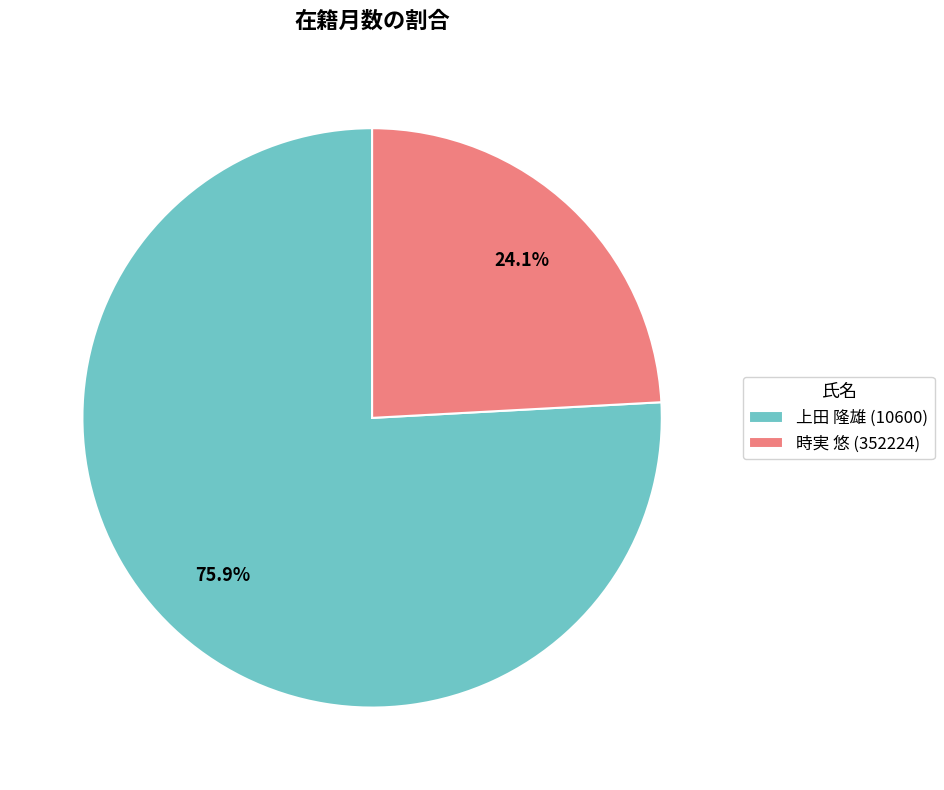

Count the number of slices in the pie.

2